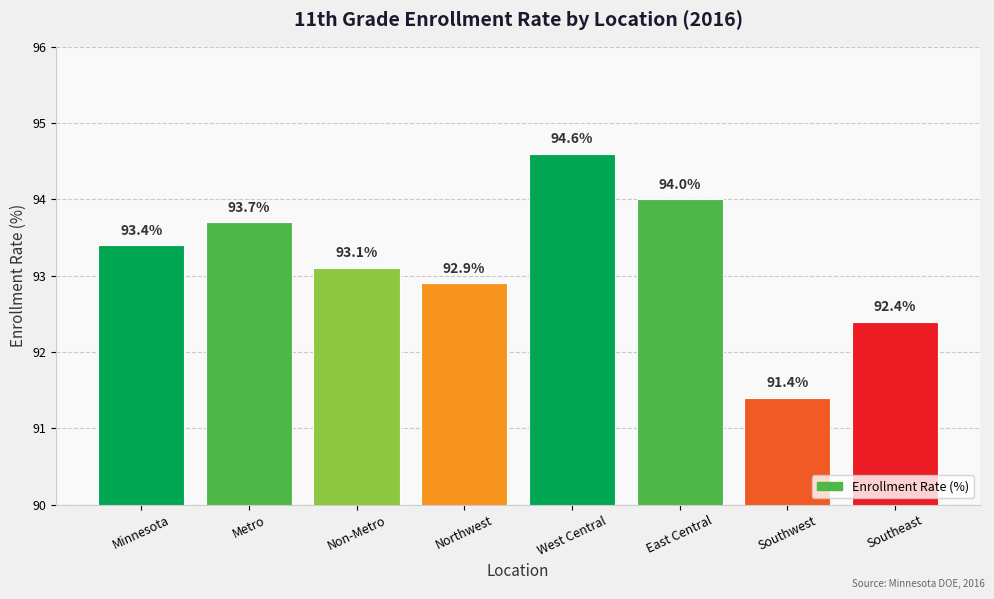

Count the number of values greater than 93.

5